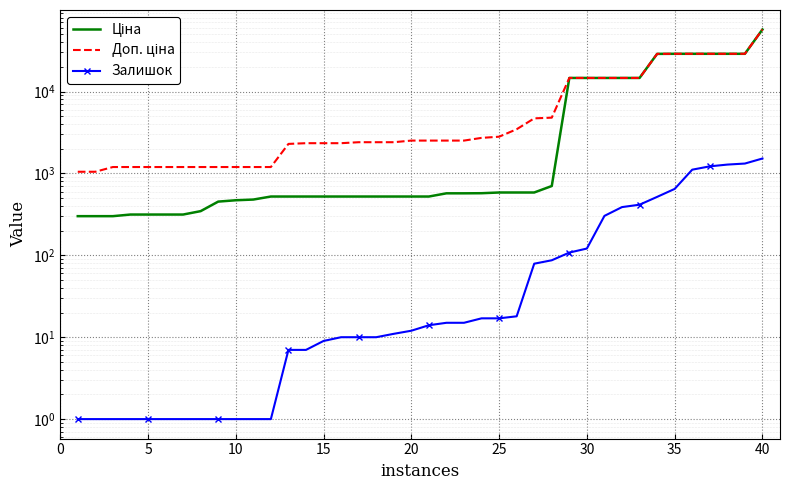

List the series in order of their peak value, highest first.

Ціна, Доп. ціна, Залишок